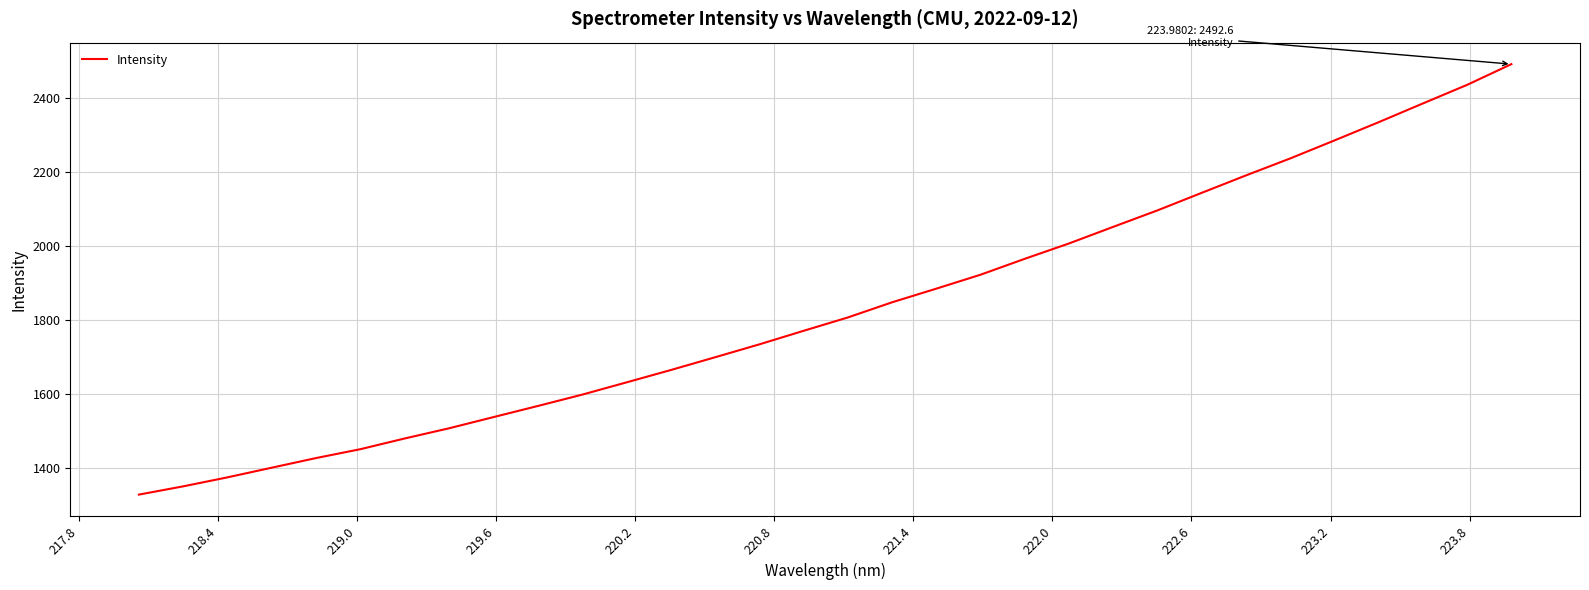

Is this an area chart (filled region under the line)?

No